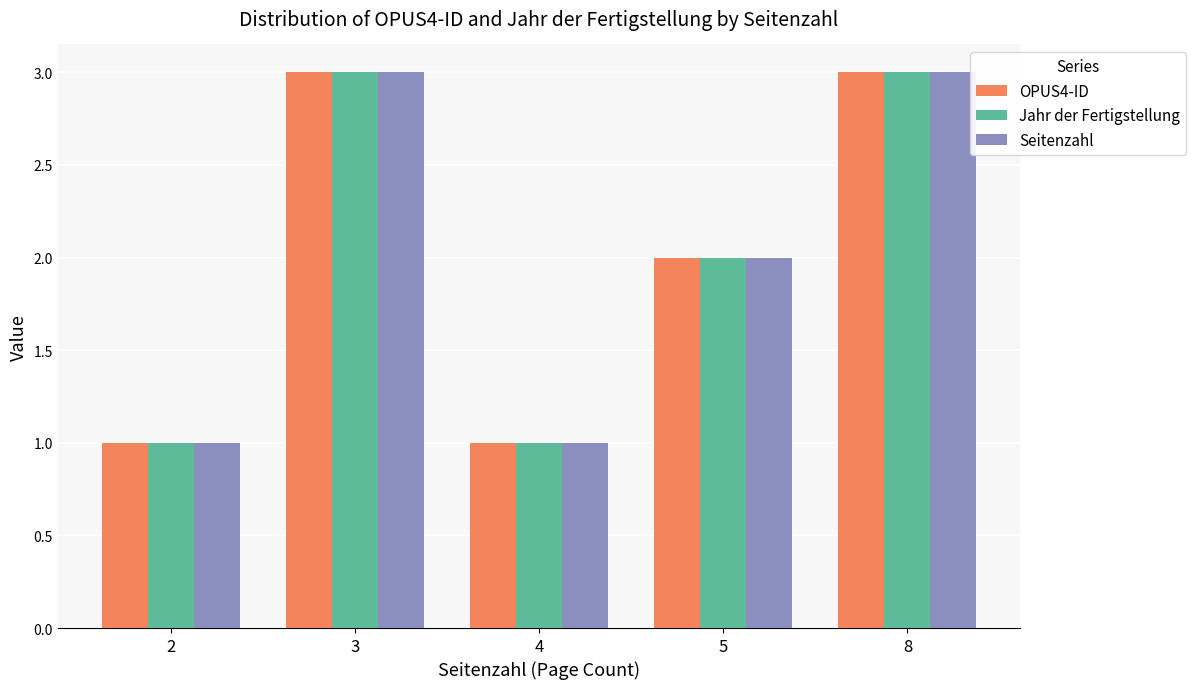

Reading left to right, extract all data points from this chart.

OPUS4-ID: 1	3	1	2	3
Jahr der Fertigstellung: 1	3	1	2	3
Seitenzahl: 1	3	1	2	3